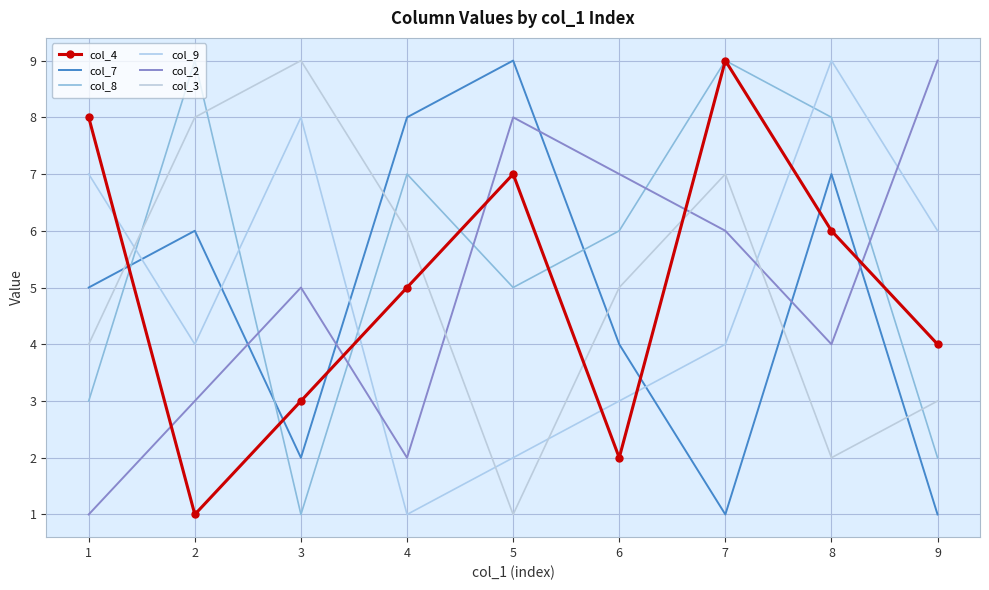

Between 2 and 8, which is larger?

8